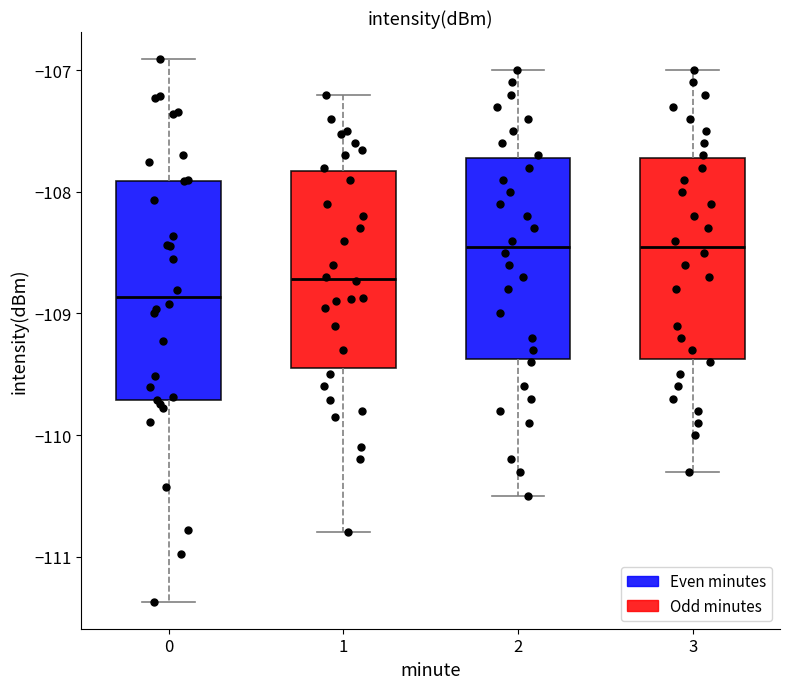

Where does the lower whisker of the box at x = 3 end on the y-axis? The values are not printed on the chart, so give them approximately, as read against the axis.

-110.3